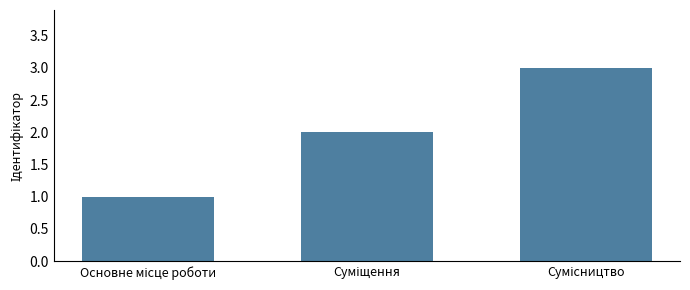

What is the sum of all values?

6